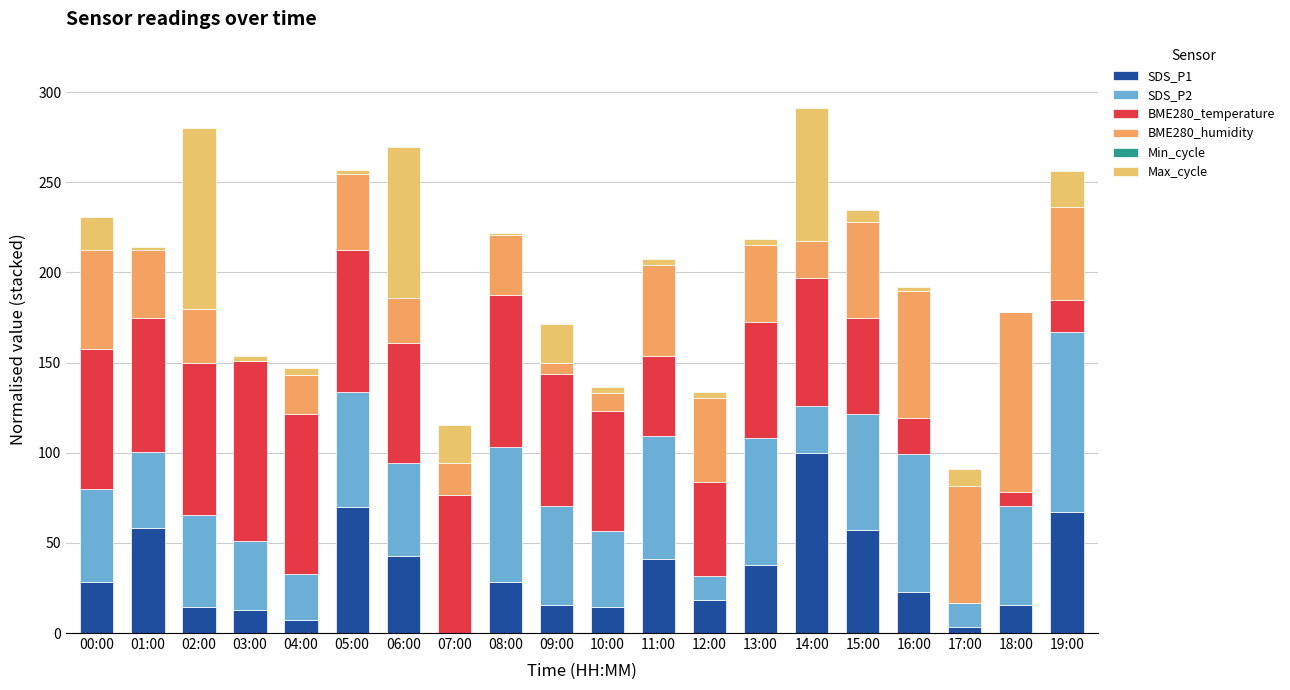

How many distinct data groups are displayed?

5